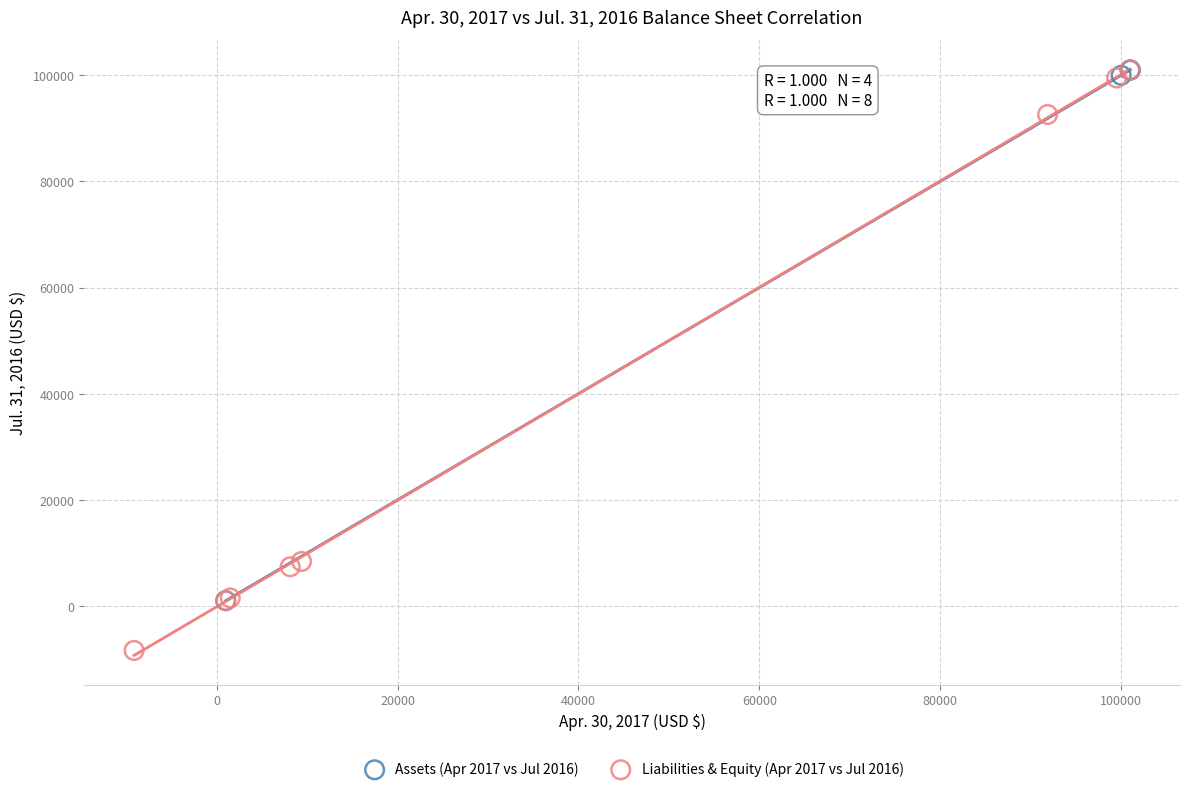

Which series has the largest Y range (max minus min)?

Liabilities & Equity (Apr 2017 vs Jul 2016)